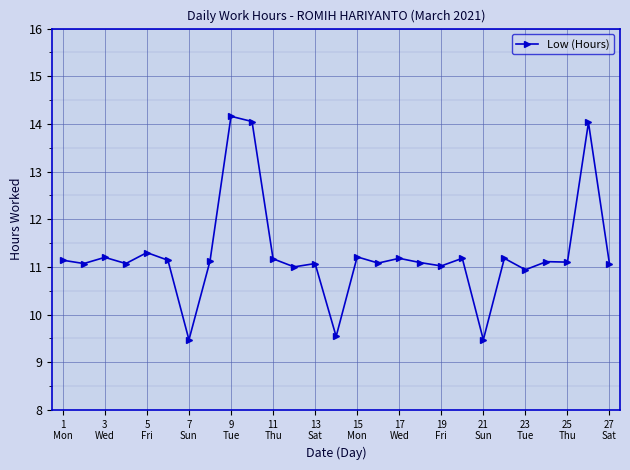

What is the greatest value displayed?

14.2